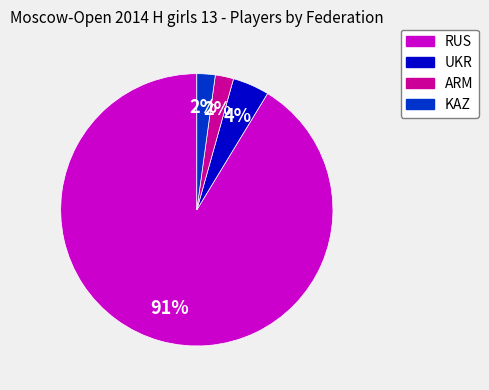

To the nearest percent, what portion does UKR represent?

4%